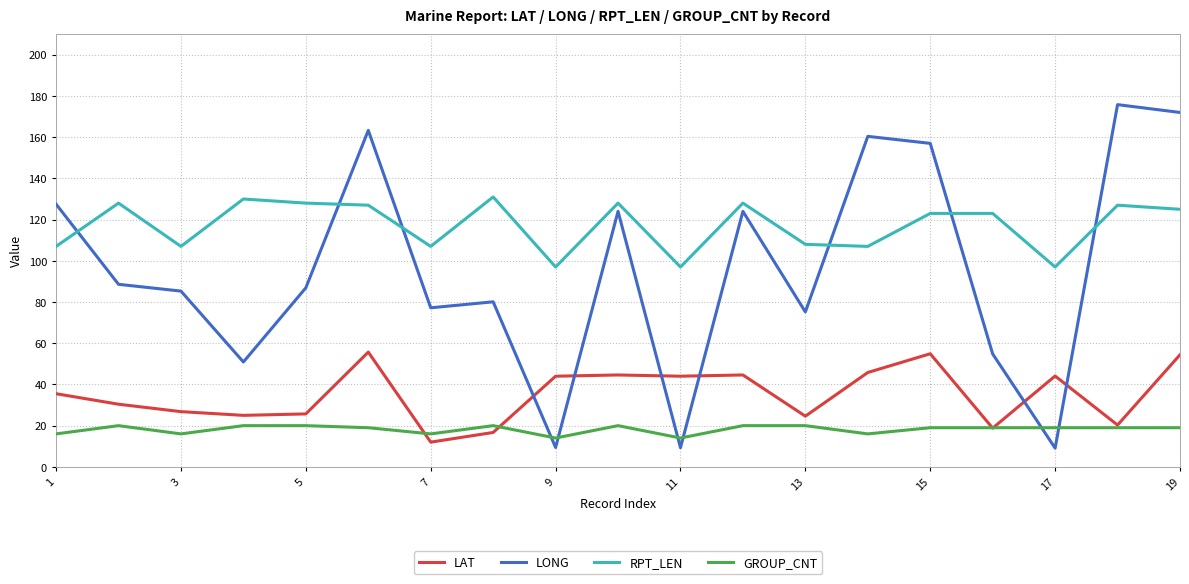

What is the sum of all RPT_LEN values?

2225.0